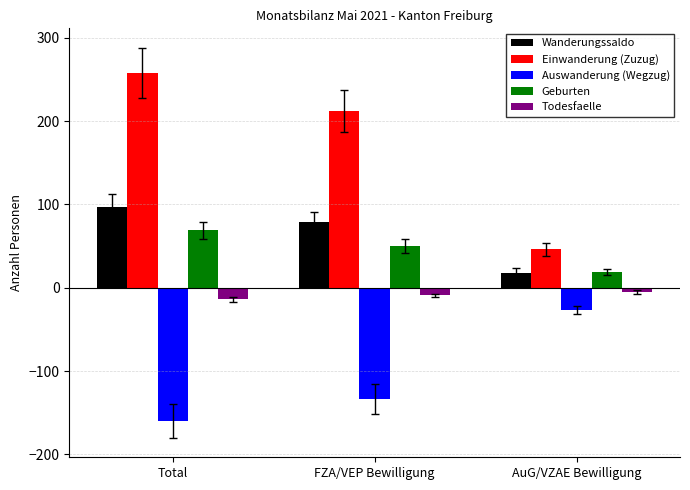

Read the Einwanderung (Zuzug) value at FZA/VEP Bewilligung.

212